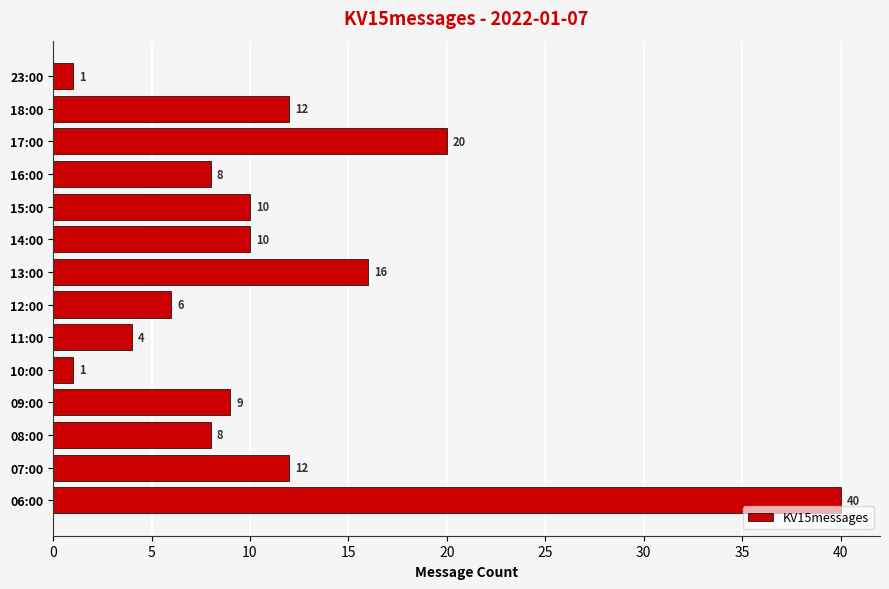

Which has a higher value, 16:00 or 15:00?

15:00